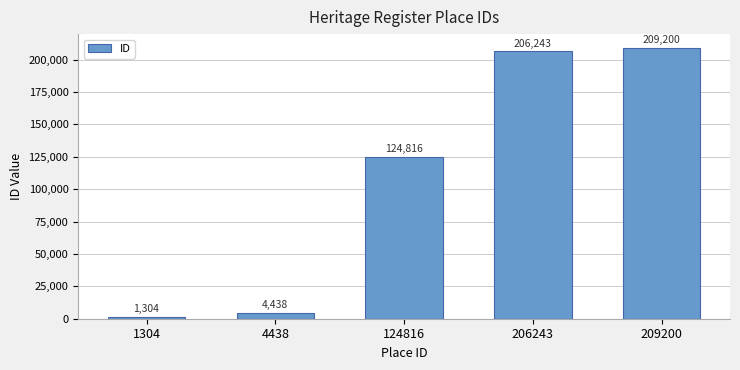

What is the maximum value shown in the chart?

209200